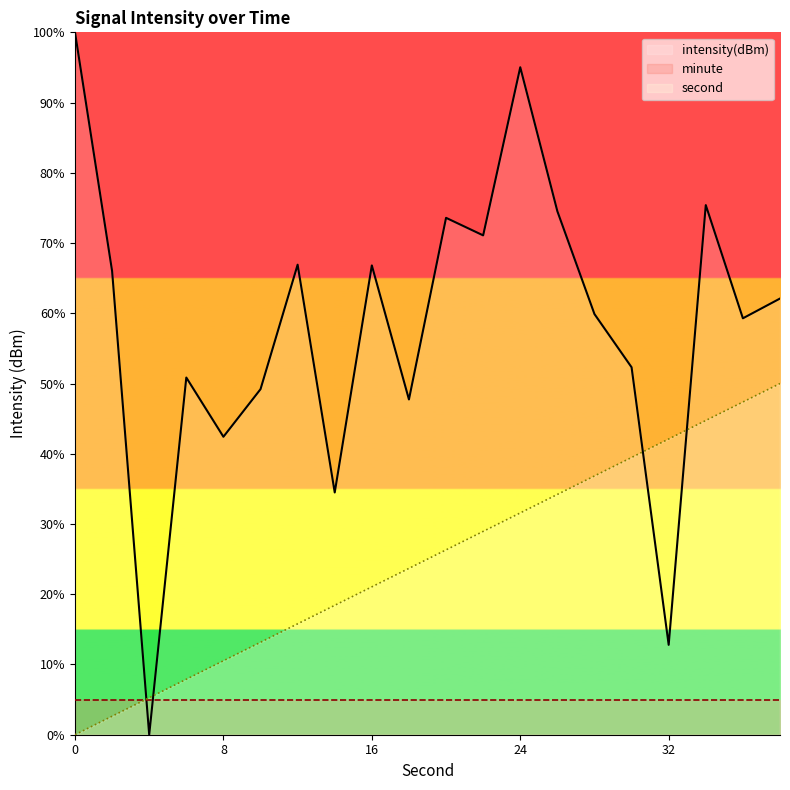

The second series shows 31.6 at 24. True or false?

True